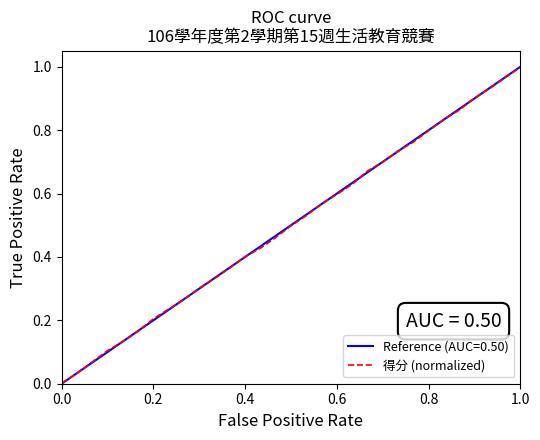

Which series has the largest range (max minus min)?

Reference (AUC=0.50)